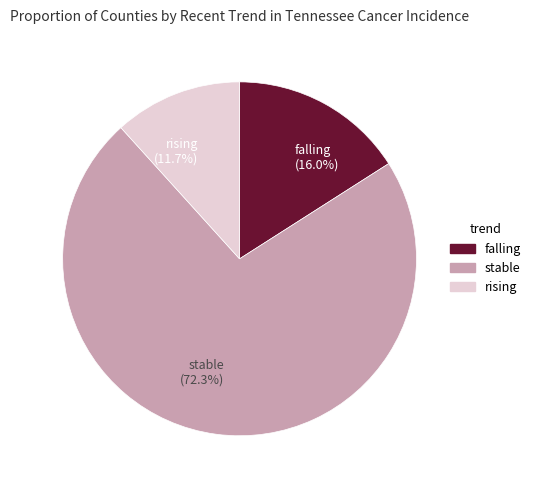

Is it true that falling is 16% of the pie?

True